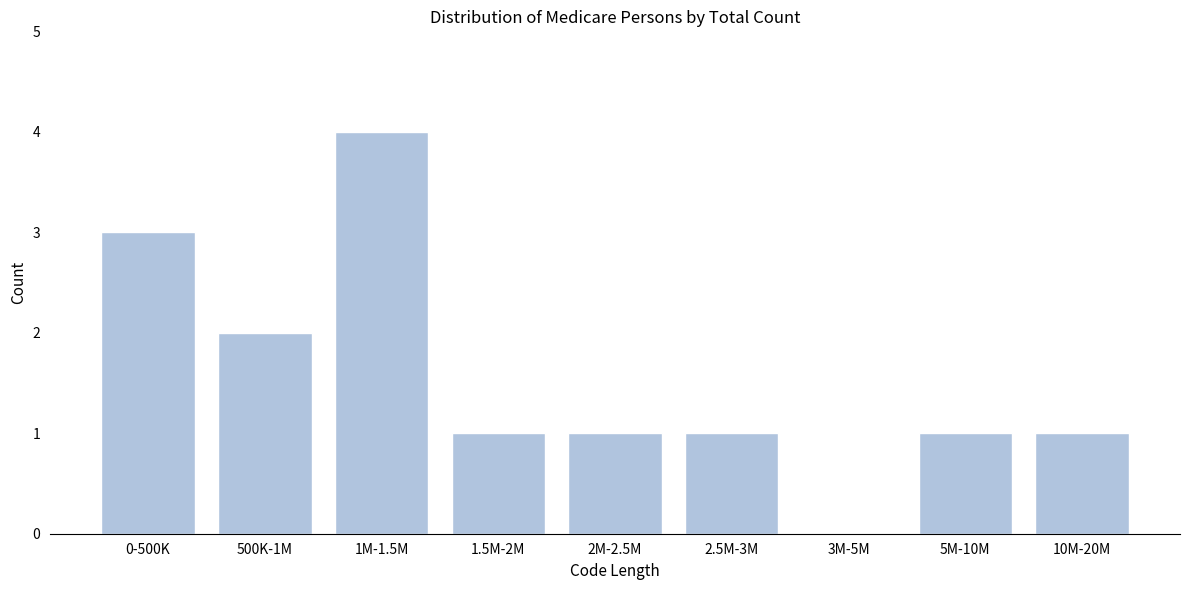

Reading left to right, transcribe all the data shown in this chart.

0-500K=3	500K-1M=2	1M-1.5M=4	1.5M-2M=1	2M-2.5M=1	2.5M-3M=1	3M-5M=0	5M-10M=1	10M-20M=1